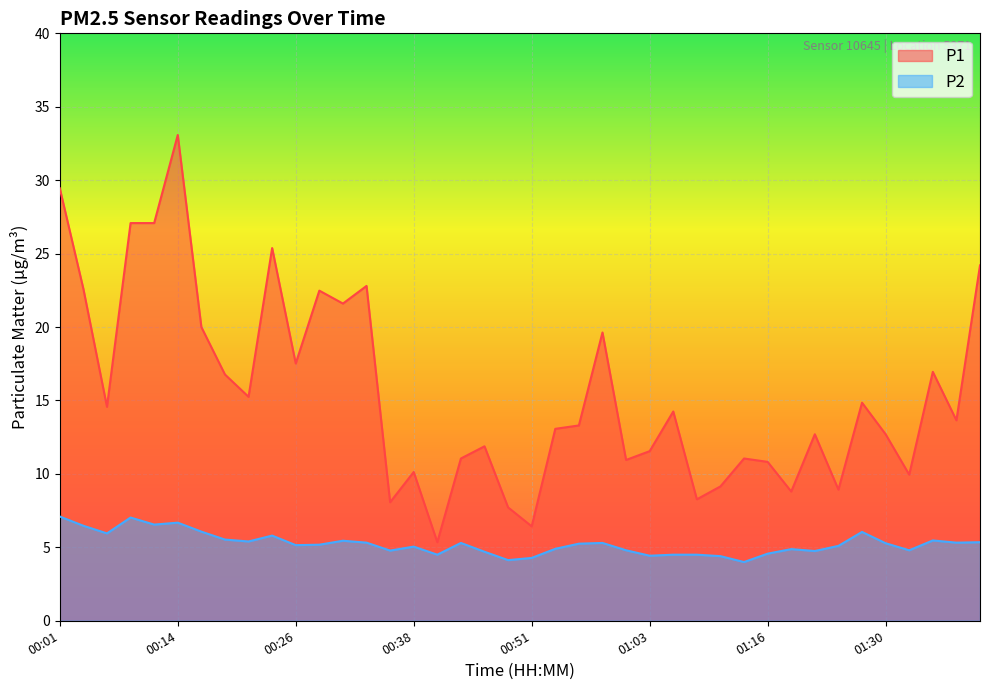

Reading left to right, extract all data points from this chart.

P1: 00:01=29.4	00:04=22.6	00:06=14.6	00:09=27.1	00:11=27.1	00:14=33.1	00:16=20.0	00:19=16.8	00:21=15.2	00:23=25.4	00:26=17.5	00:28=22.5	00:31=21.6	00:33=22.8	00:36=8.1	00:38=10.1	00:41=5.3	00:43=11.1	00:46=11.9	00:48=7.7	00:51=6.4	00:53=13.1	00:56=13.3	00:58=19.6	01:01=10.9	01:03=11.6	01:06=14.2	01:08=8.3	01:11=9.2	01:13=11.1	01:16=10.8	01:19=8.8	01:21=12.7	01:24=8.9	01:27=14.8	01:30=12.7	01:33=9.9	01:35=16.9	01:38=13.7	01:40=24.2
P2: 00:01=7.1	00:04=6.5	00:06=6.0	00:09=7.0	00:11=6.5	00:14=6.7	00:16=6.1	00:19=5.5	00:21=5.4	00:23=5.8	00:26=5.2	00:28=5.2	00:31=5.5	00:33=5.3	00:36=4.8	00:38=5.0	00:41=4.5	00:43=5.3	00:46=4.7	00:48=4.1	00:51=4.3	00:53=4.9	00:56=5.2	00:58=5.3	01:01=4.8	01:03=4.4	01:06=4.5	01:08=4.5	01:11=4.4	01:13=4.0	01:16=4.6	01:19=4.9	01:21=4.8	01:24=5.1	01:27=6.0	01:30=5.3	01:33=4.8	01:35=5.5	01:38=5.3	01:40=5.3